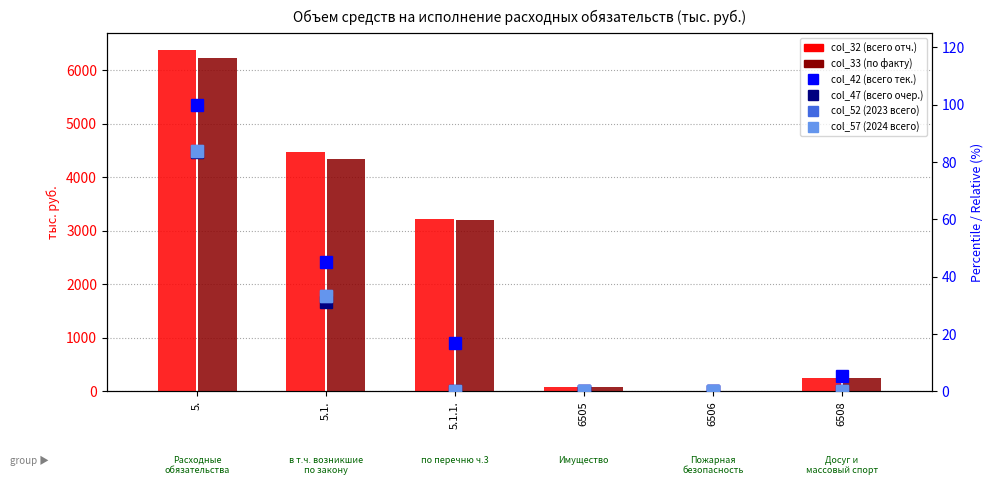

Between 5.1. and 6506, which series saw the biggest shift?

col_32 (всего отч.)